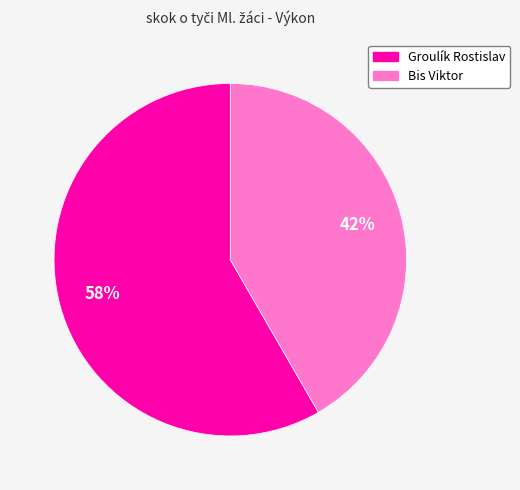

To the nearest percent, what percentage of the pie is Groulík Rostislav?

58%